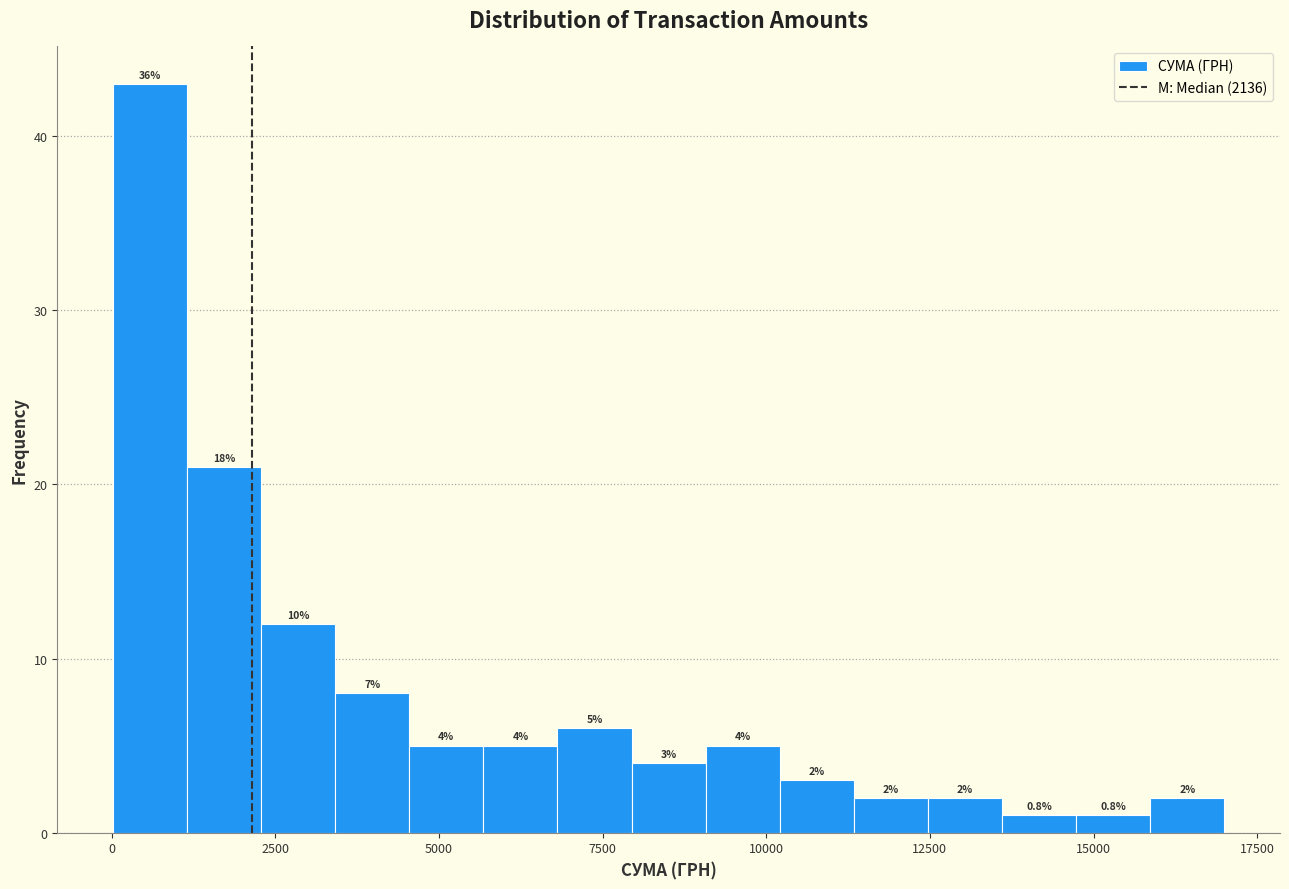

Around what value on the x-axis is the tallest bar? Give the approximate position of its centre, as read against the axis.

500